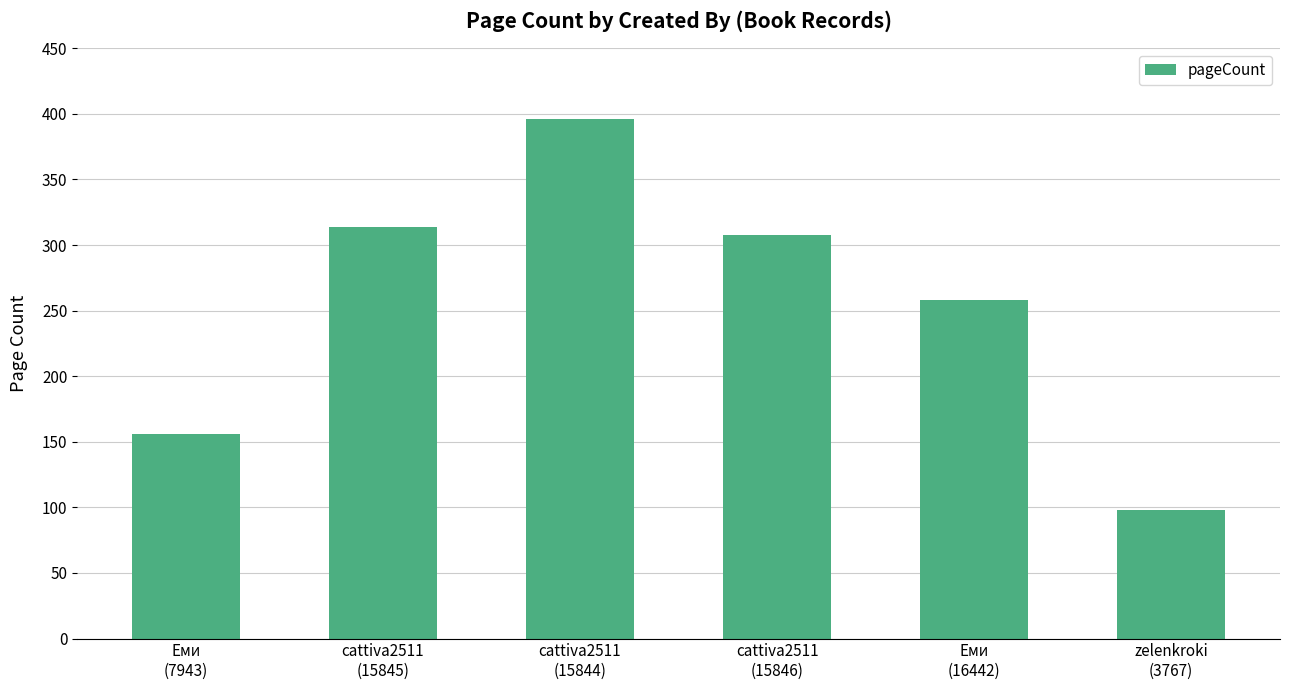

At which label is the value closest to 247?

Еми
(16442)